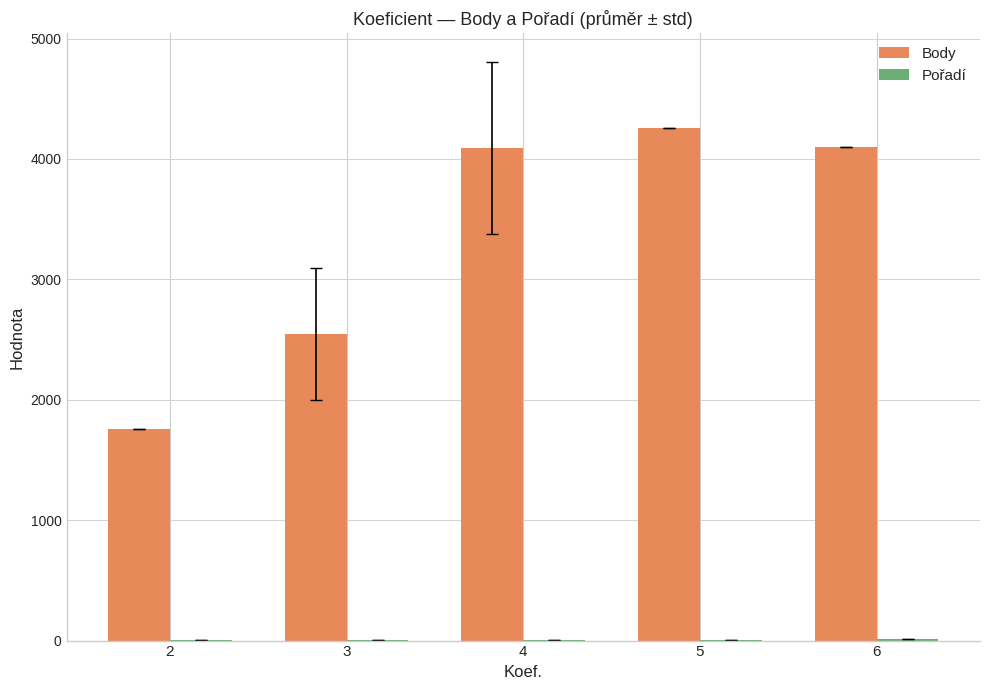

What is the greatest value displayed?

4256.0